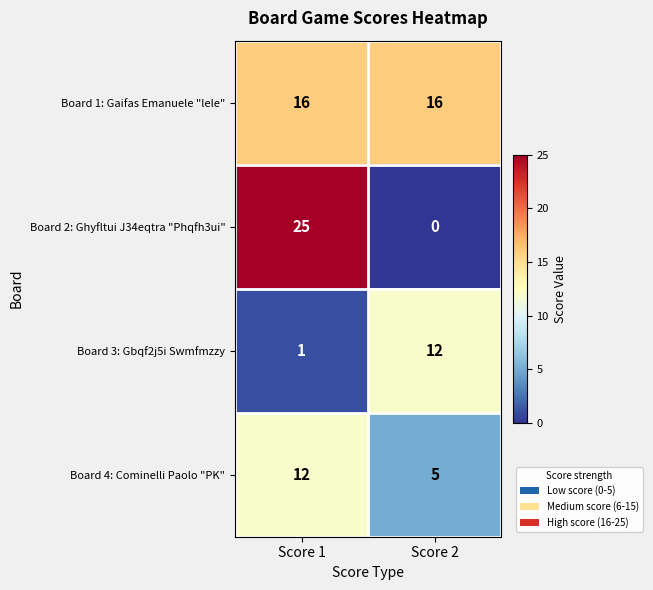

What is the difference between the highest and lowest values at Score 2?

16